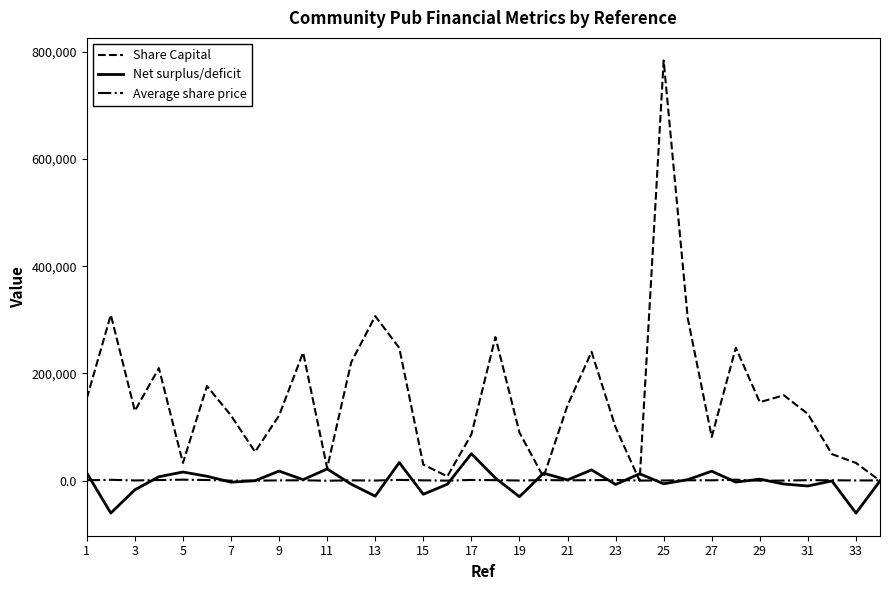

What is the greatest value displayed?

783496.0